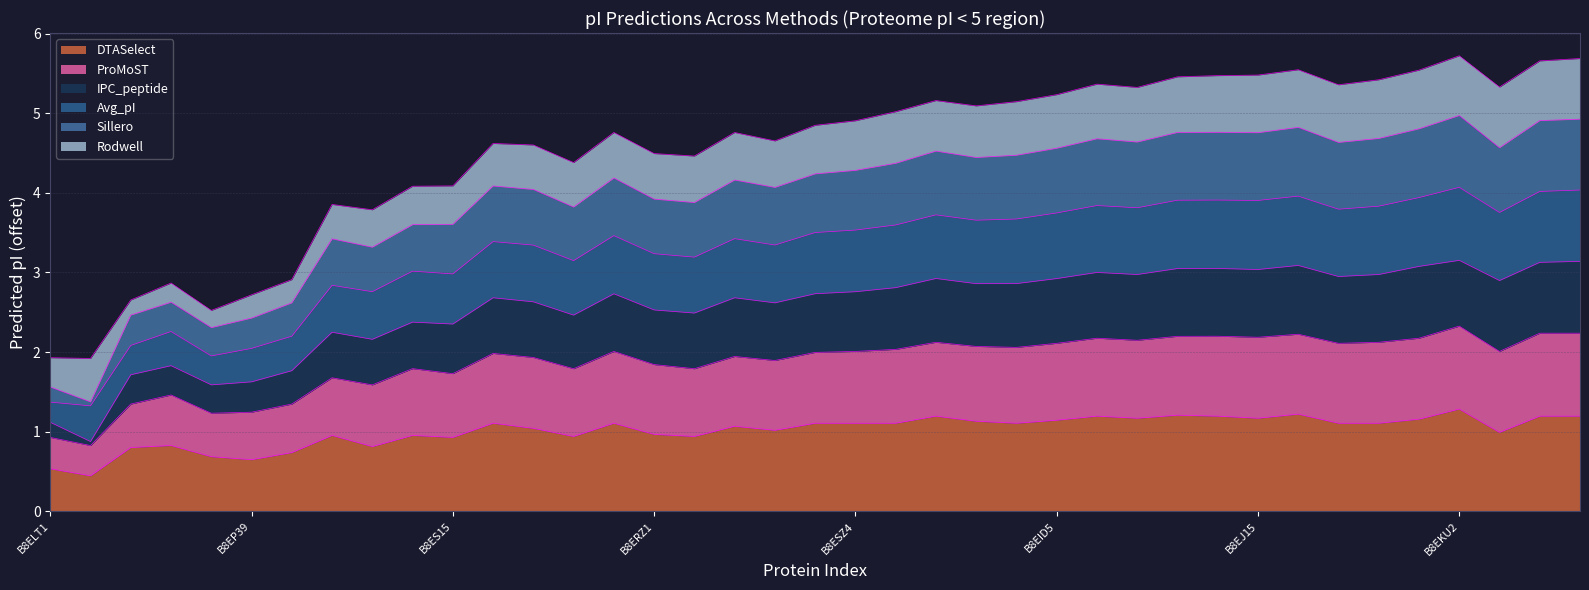

How many data points in DTASelect are above 1?

24